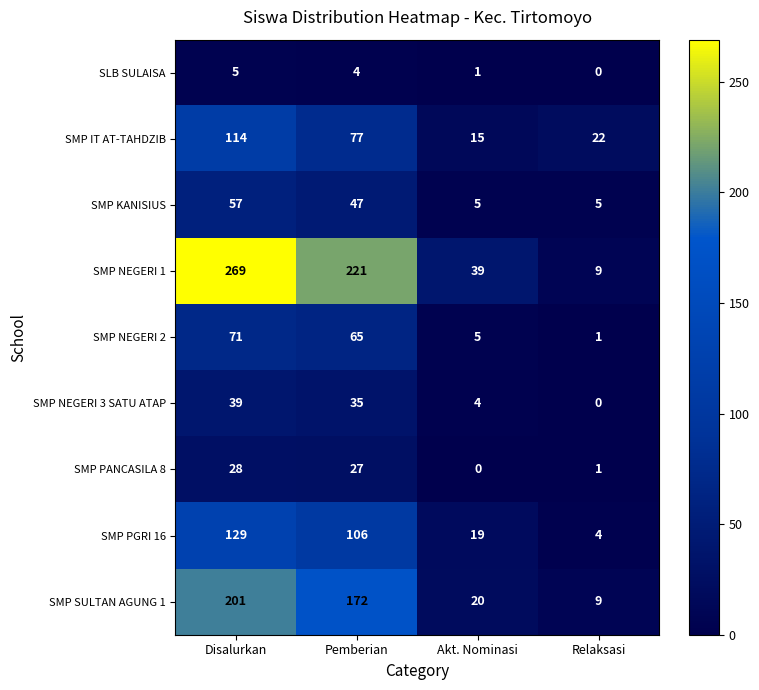

What value does the SMP PANCASILA 8 series have at Pemberian, to the nearest 10?

30